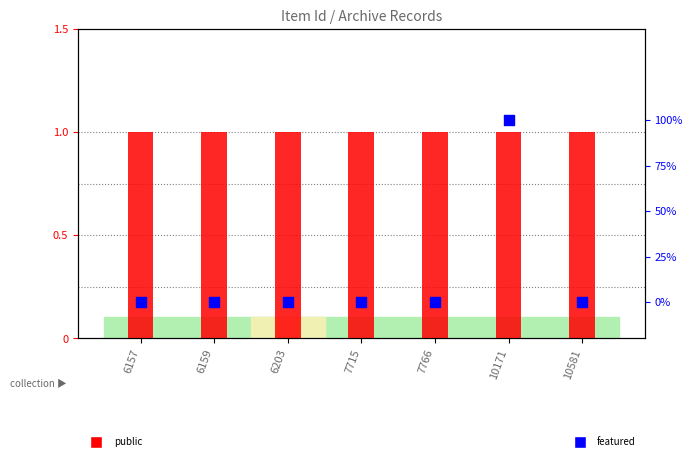

Which series contains the lowest Y value?

featured